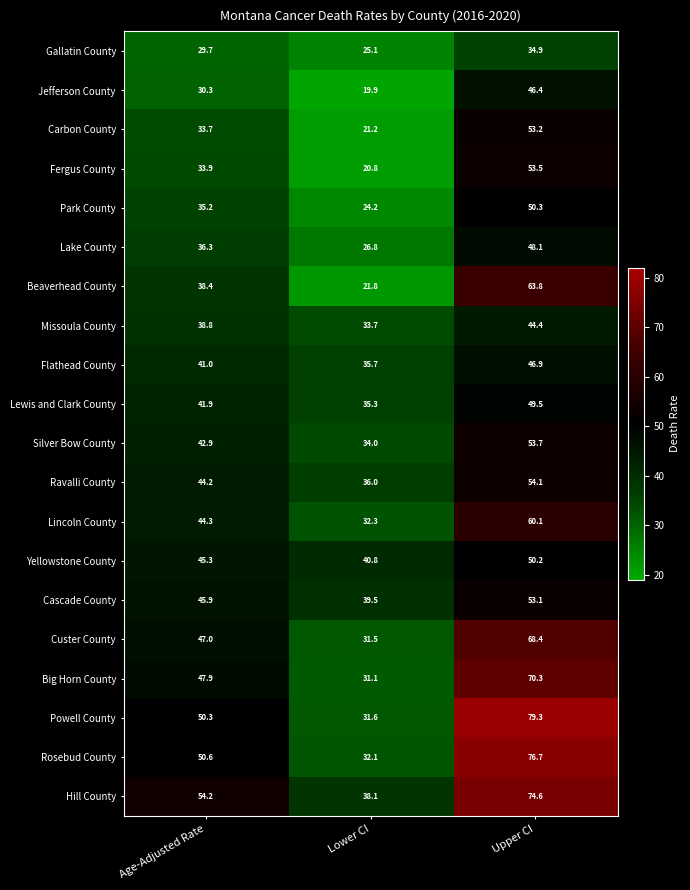

Read the Missoula County value at Age-Adjusted Rate.

38.8